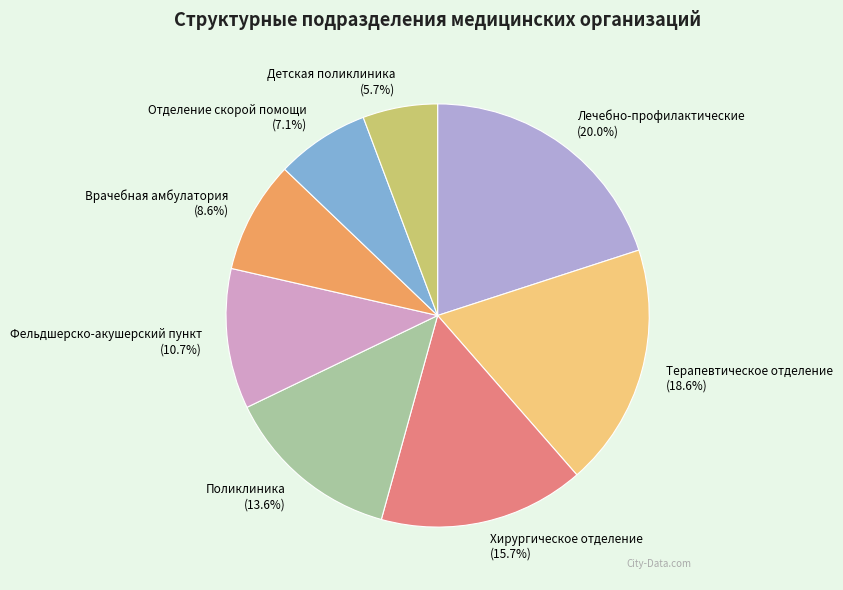

Between Терапевтическое отделение and Врачебная амбулатория, which is larger?

Терапевтическое отделение